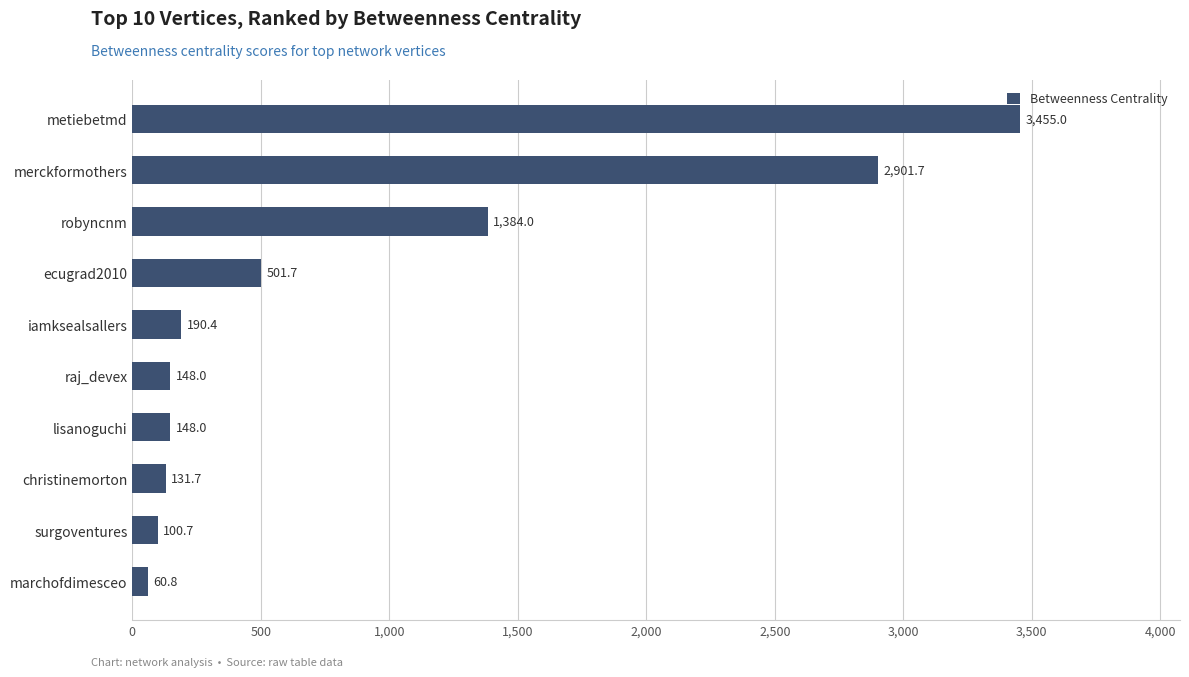

What is the change in value from lisanoguchi to merckformothers?

+2753.7